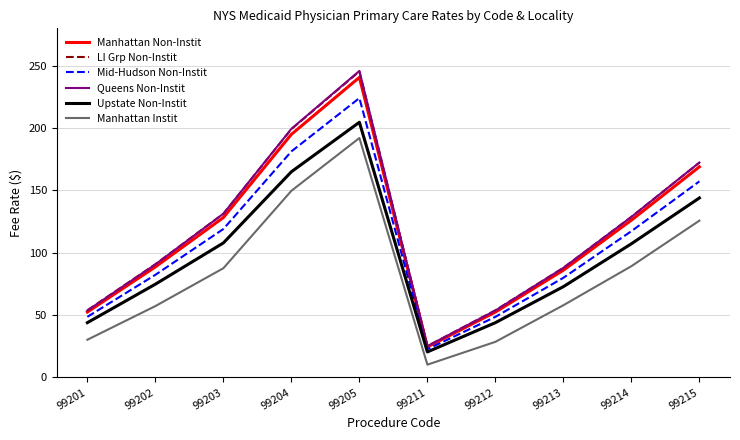

True or false: Manhattan Instit and Mid-Hudson Non-Instit intersect in this chart.

False